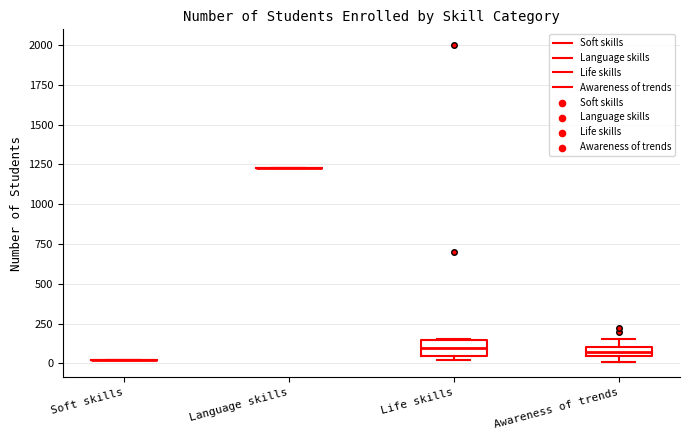

Where is the lower edge of the box for Life skills on the y-axis? The values are not printed on the chart, so give them approximately, as read against the axis.

50